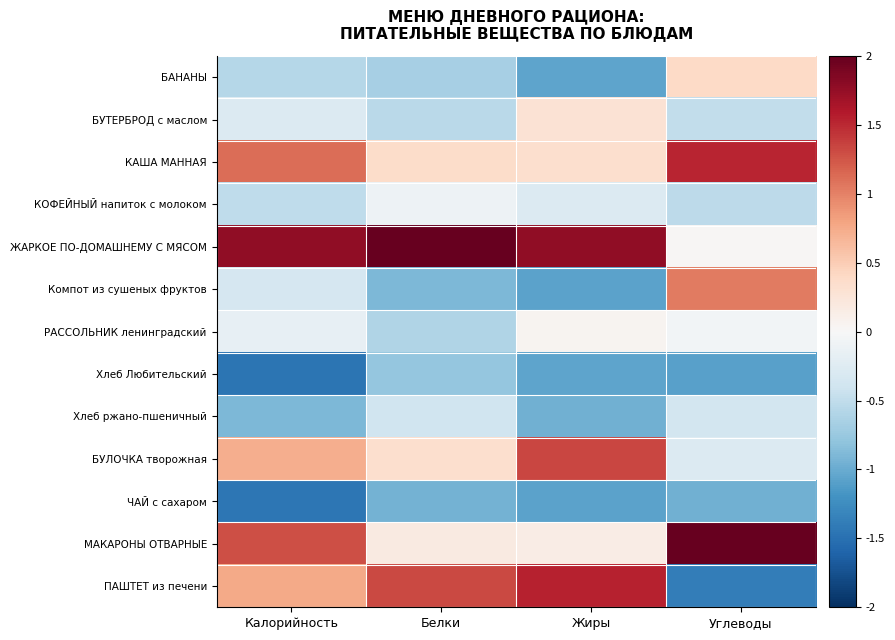

What is the difference between the highest and lowest values at Жиры?

2.8